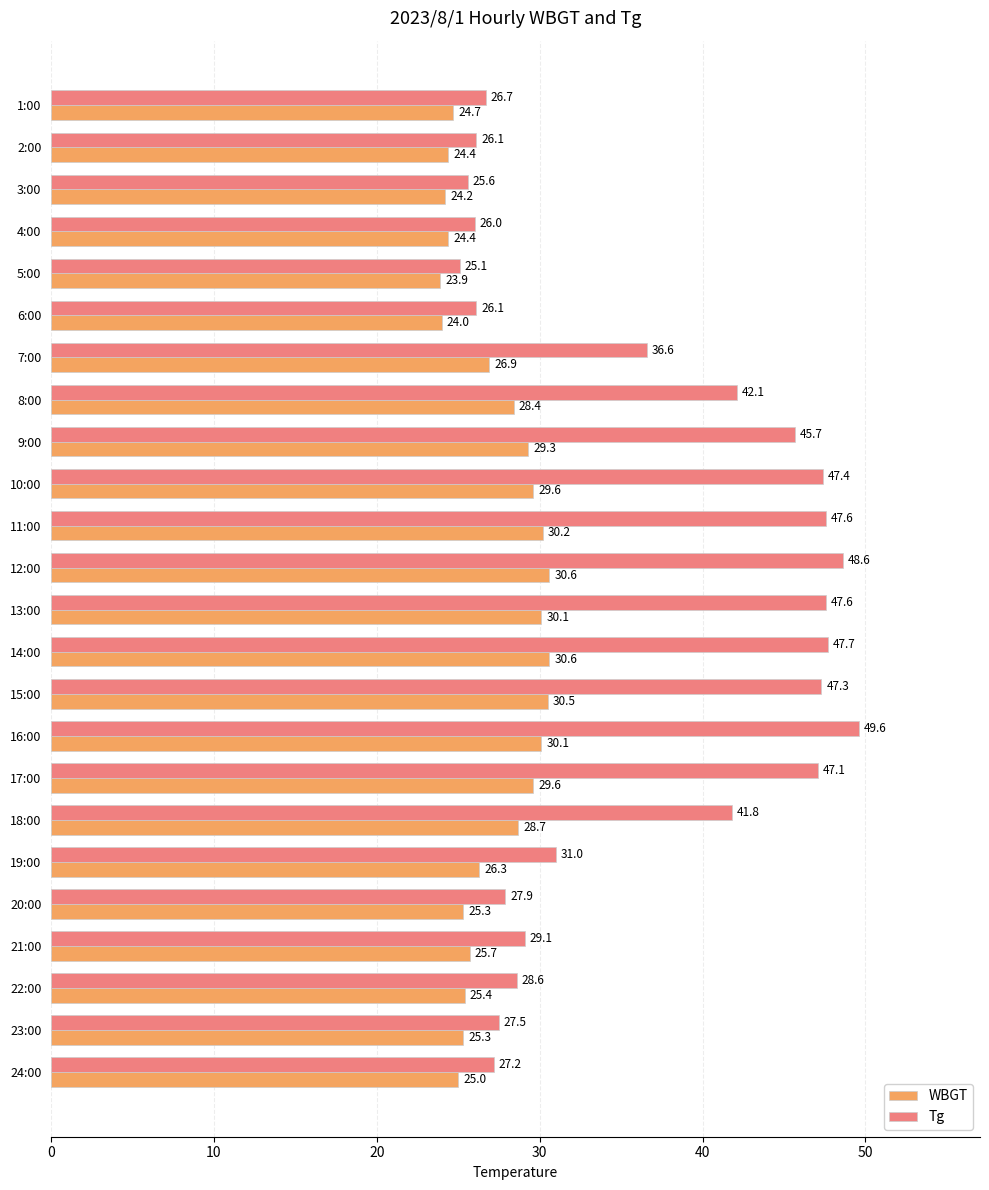

At how many categories does at least one series exceed 25?

24